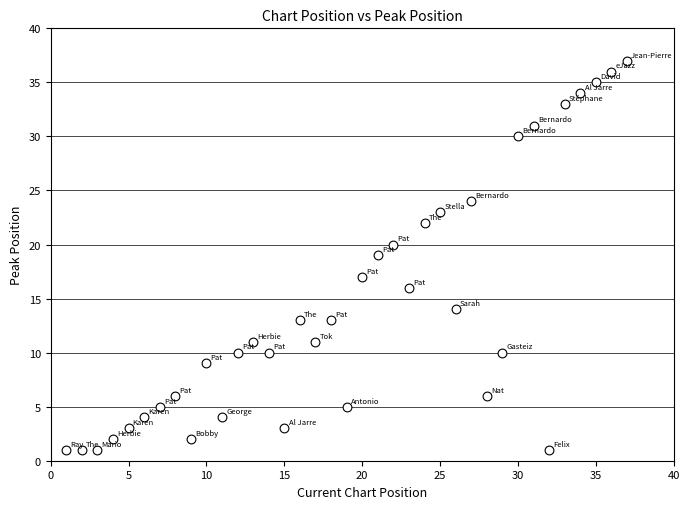

What is the range of X values (max minus min)?

36